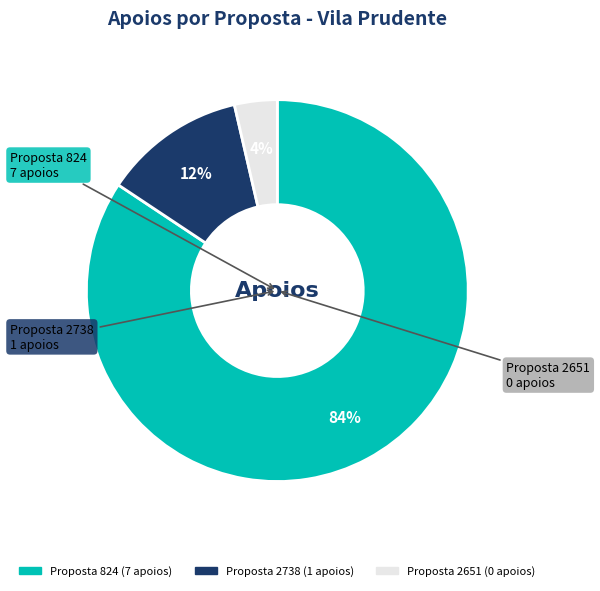

To the nearest percent, what is the average slice percentage?

33%